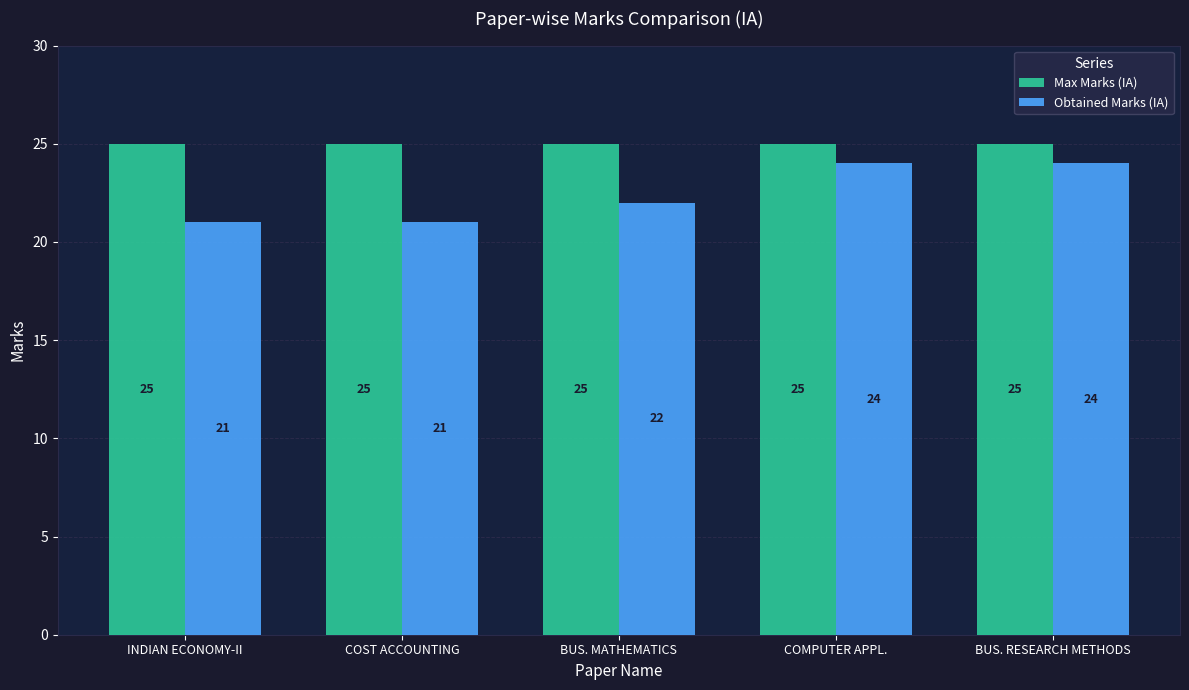

Reading left to right, transcribe all the data shown in this chart.

Max Marks (IA): 25	25	25	25	25
Obtained Marks (IA): 21	21	22	24	24